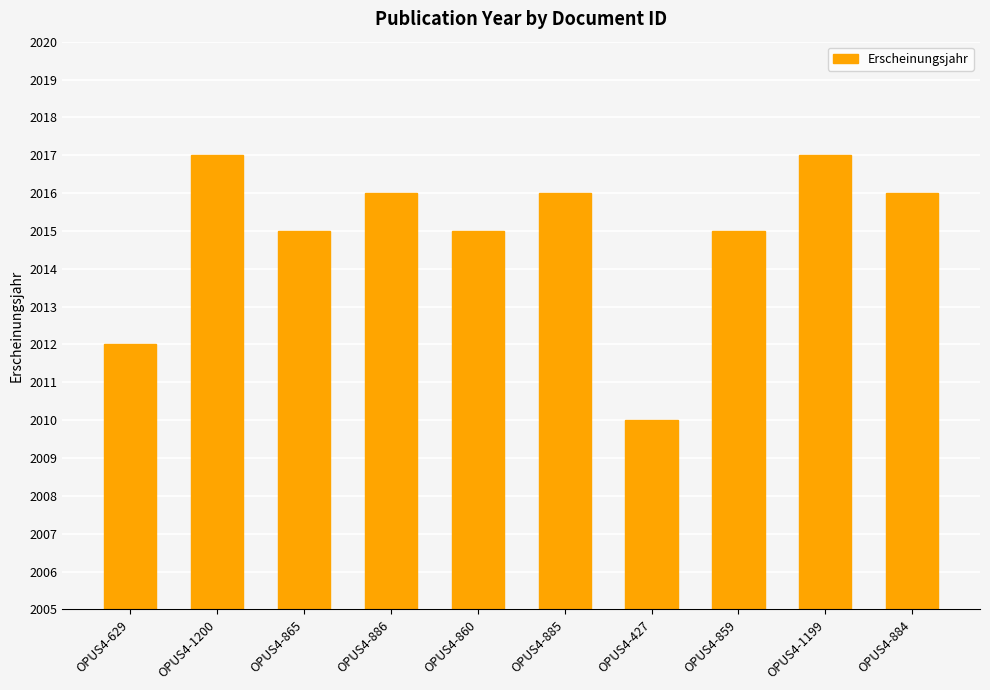

The value at OPUS4-884 is 2774. True or false?

False